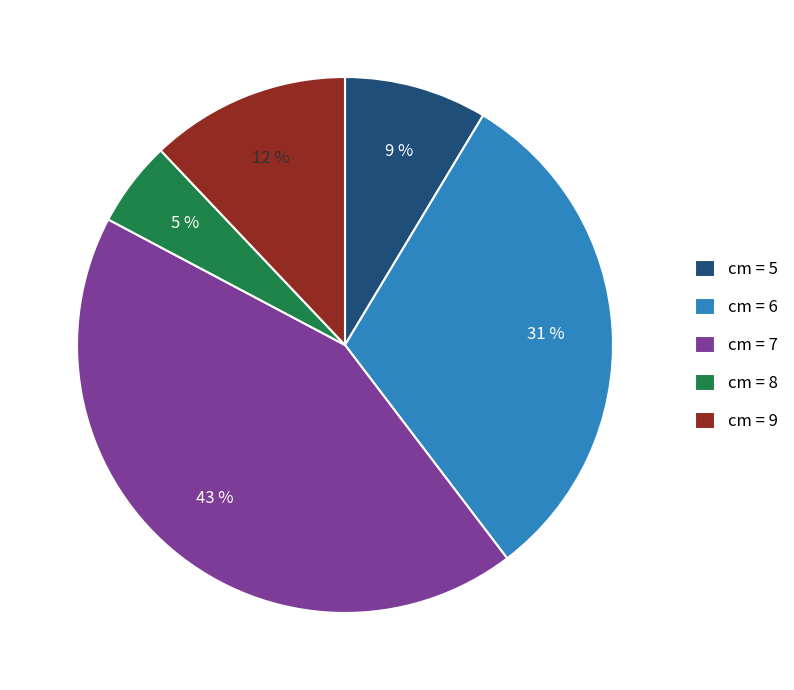

Is the sum of cm = 6 and cm = 5 greater than half?

No